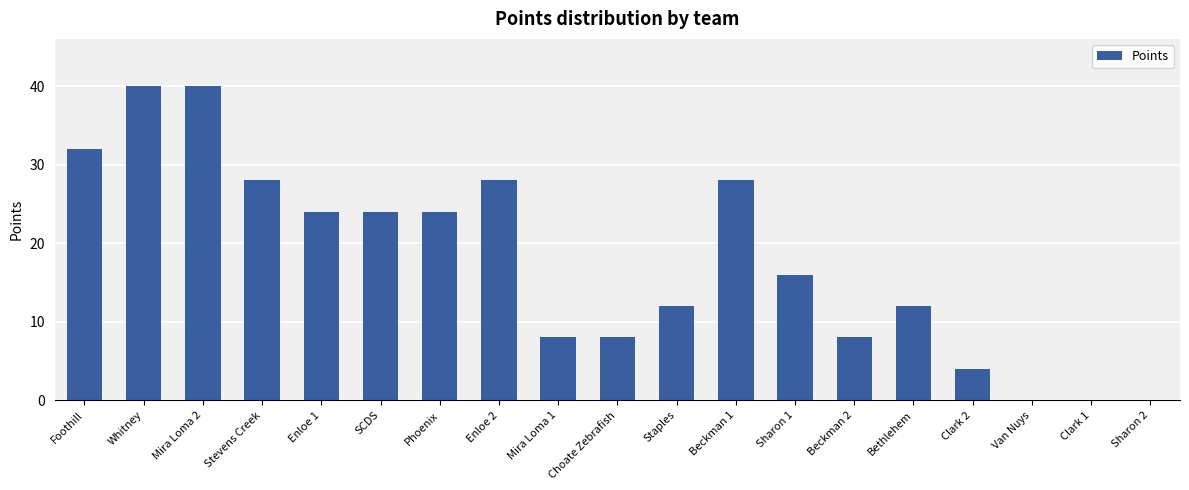

Count the number of categories in the chart.

19